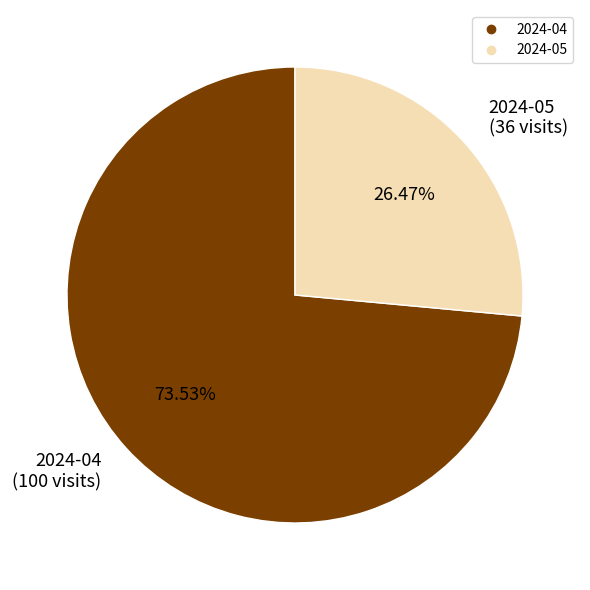

Is there any slice that represents more than half of the pie?

Yes